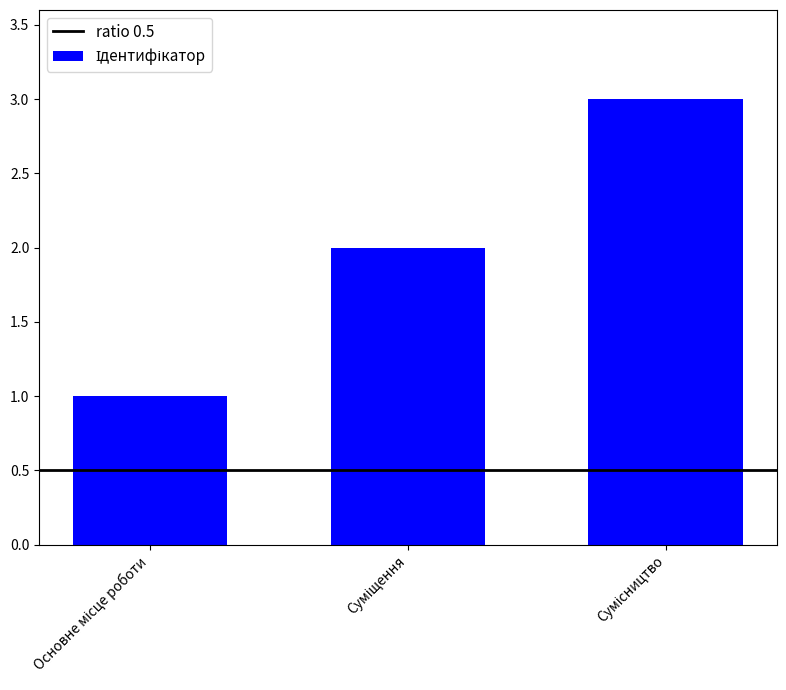

How many bars are there in total?

3